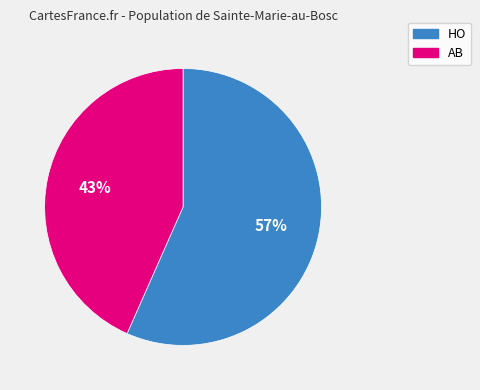

How many segments does this pie chart have?

2